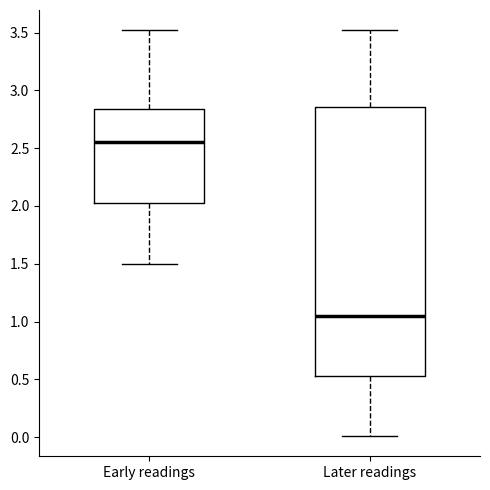

Where does the median line of the box for Later readings sit on the y-axis? The values are not printed on the chart, so give them approximately, as read against the axis.

1.05